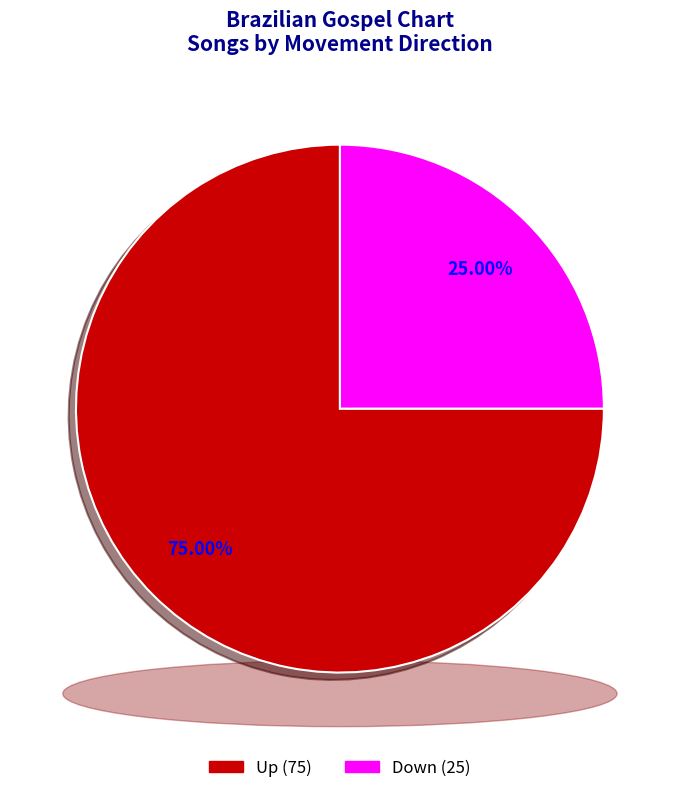

What percentage do down and up together represent?

100.0%